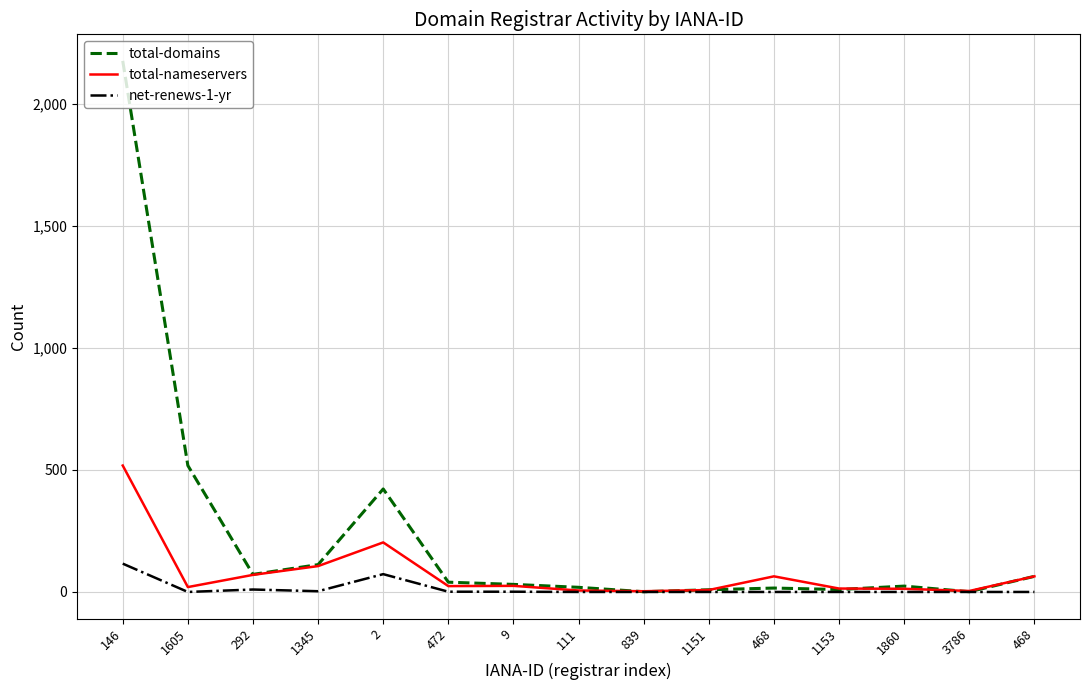

What is the sum of all net-renews-1-yr values?

204